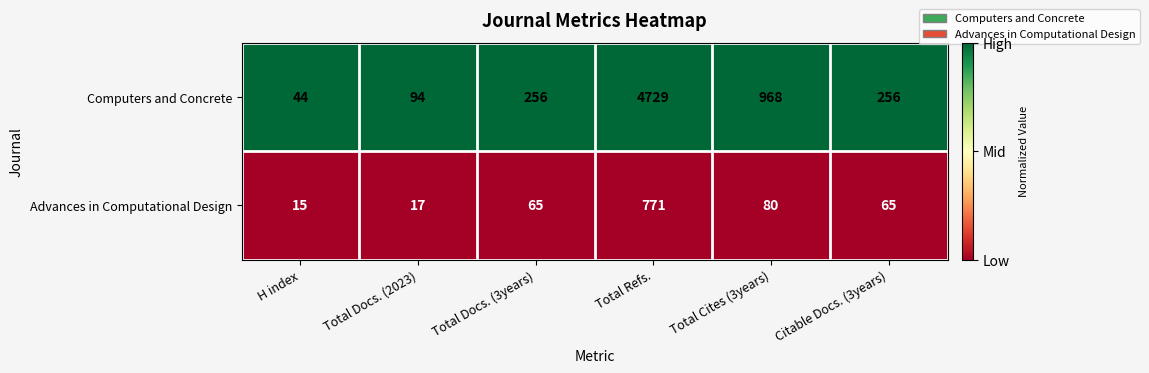

What is the difference between the Computers and Concrete values at Total Docs. (3years) and Total Refs.?

4473